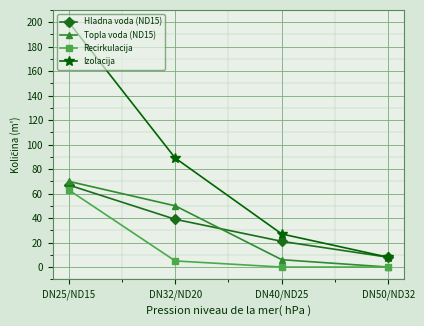

The Topla voda (ND15) series shows 6 at DN40/ND25. True or false?

True